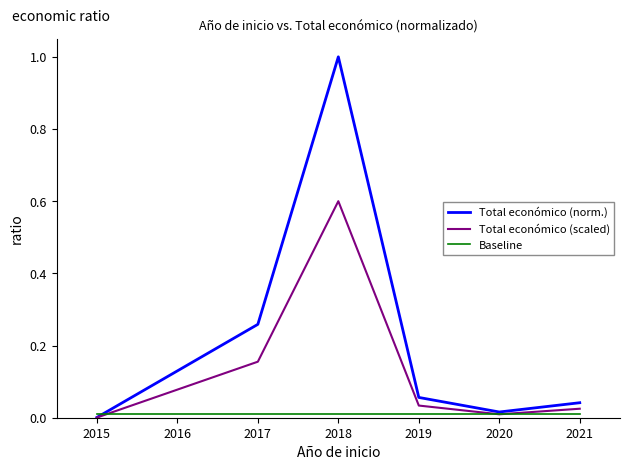

What is the maximum value shown in the chart?

1.0